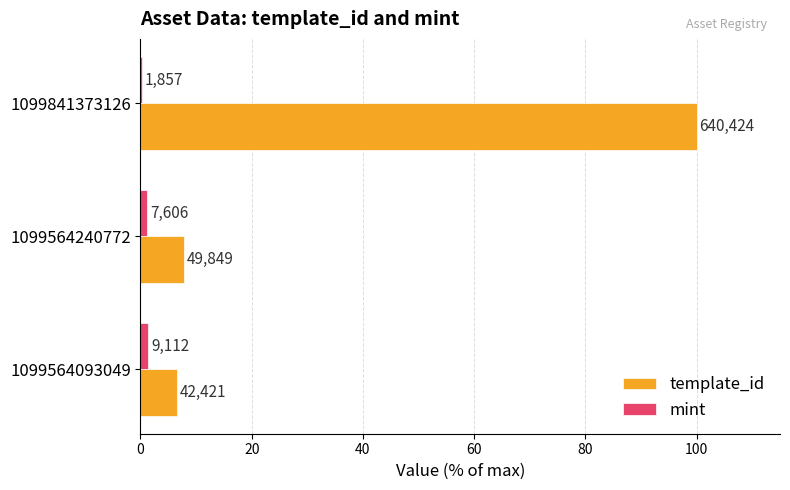

At how many categories does at least one series exceed 28?

1